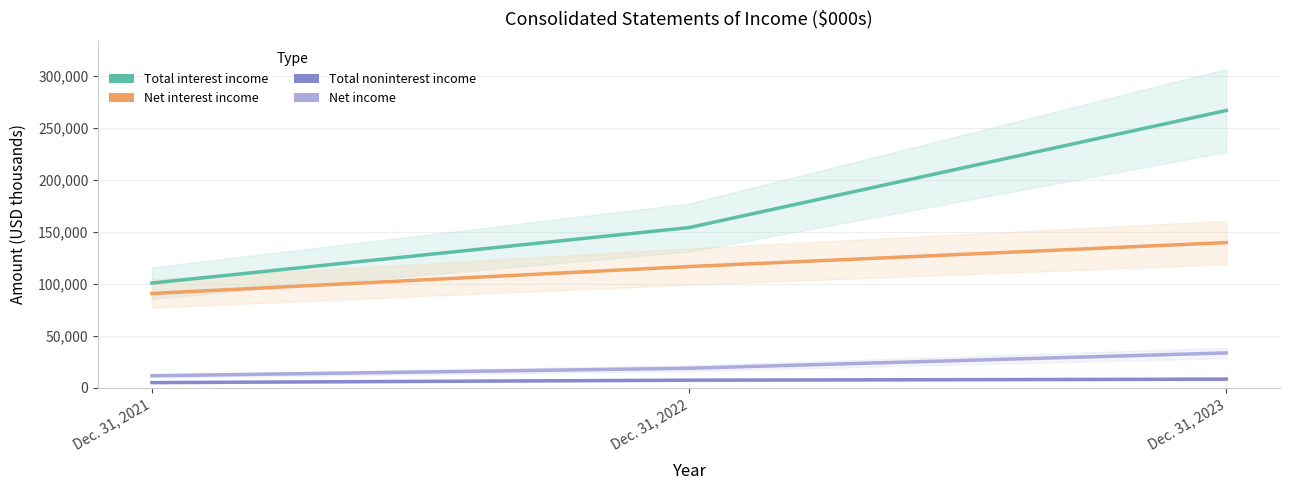

At which category is the sum across all series the highest?

Dec. 31, 2023